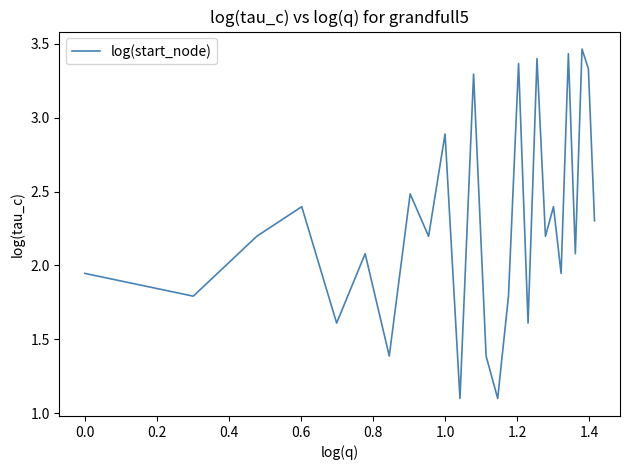

What is the difference between the maximum and minimum values?

2.4